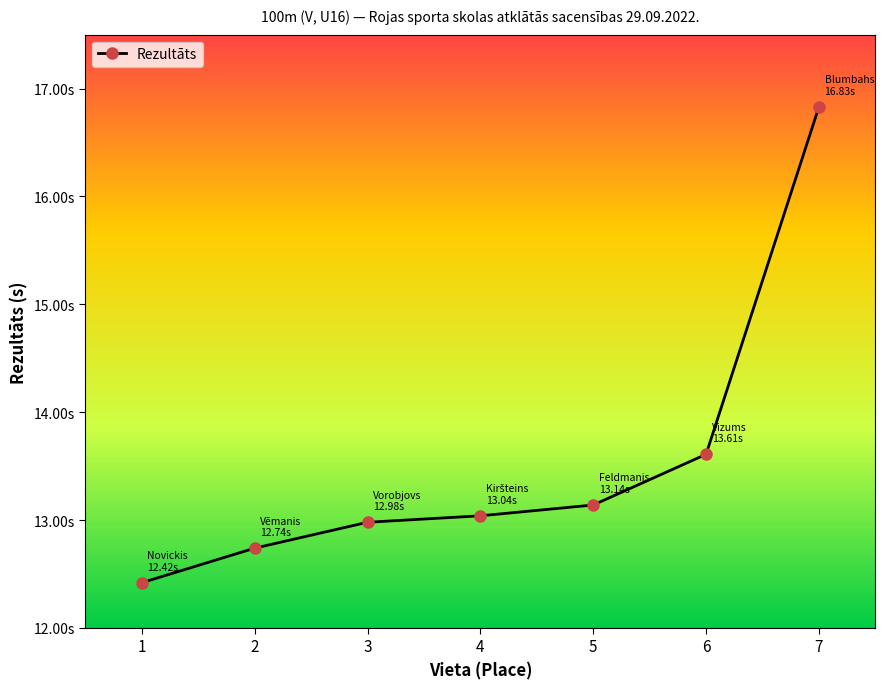

How many values are below 13?

3